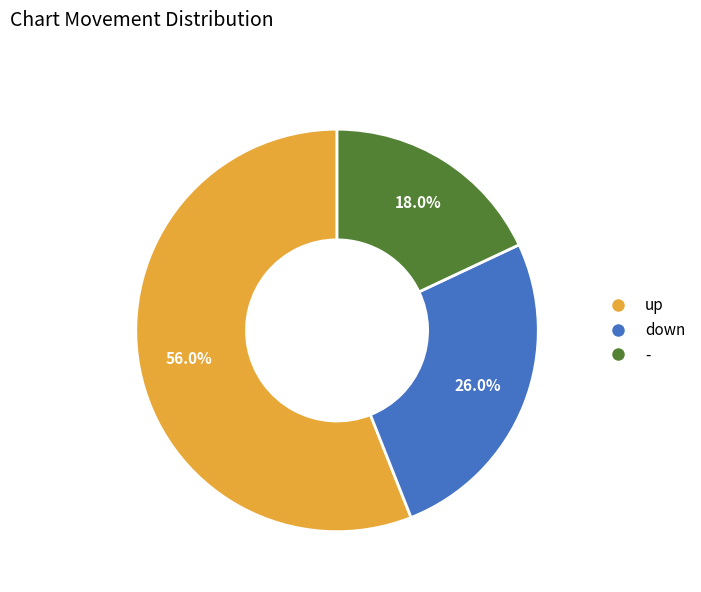

Rank the categories by value from highest to lowest.

up, down, -